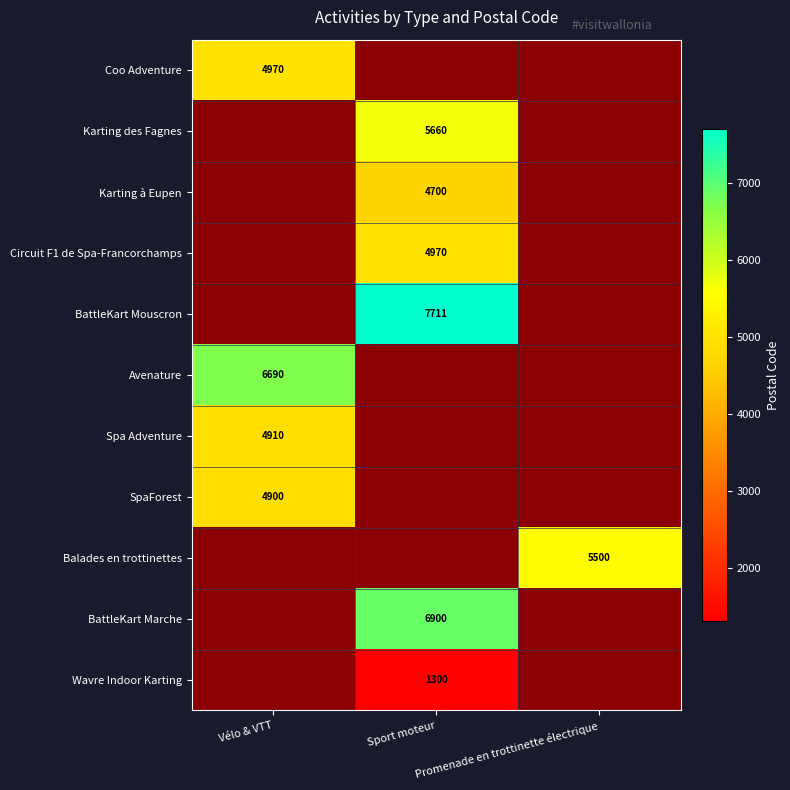

List the labels in order of BattleKart Mouscron value, smallest first.

Vélo & VTT, Sport moteur, Promenade en trottinette électrique